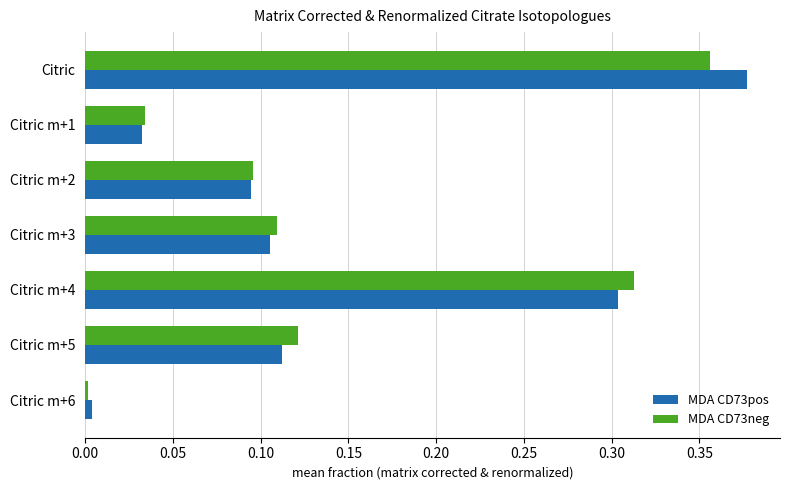

Where is MDA CD73neg nearest to the value 0?

Citric m+6